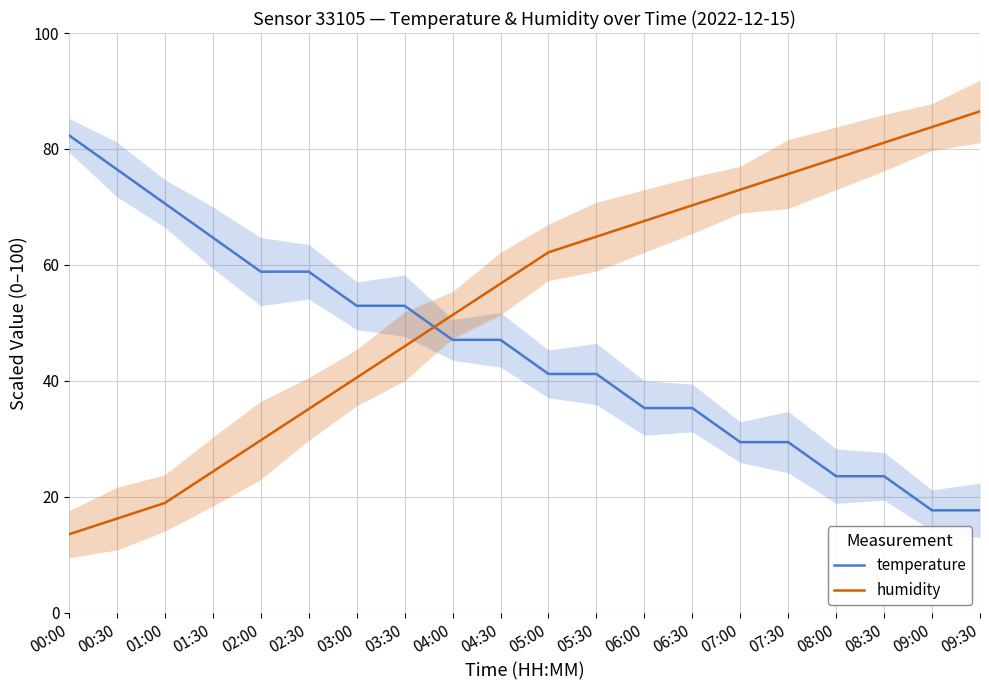

Which series has the widest spread of values?

humidity